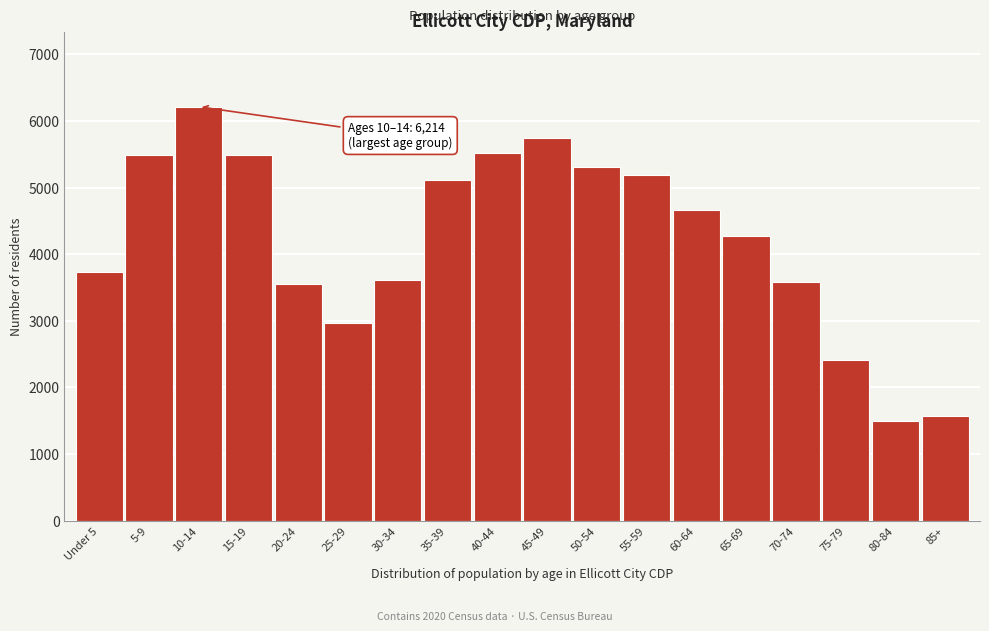

The value at 5-9 is 2797. True or false?

False